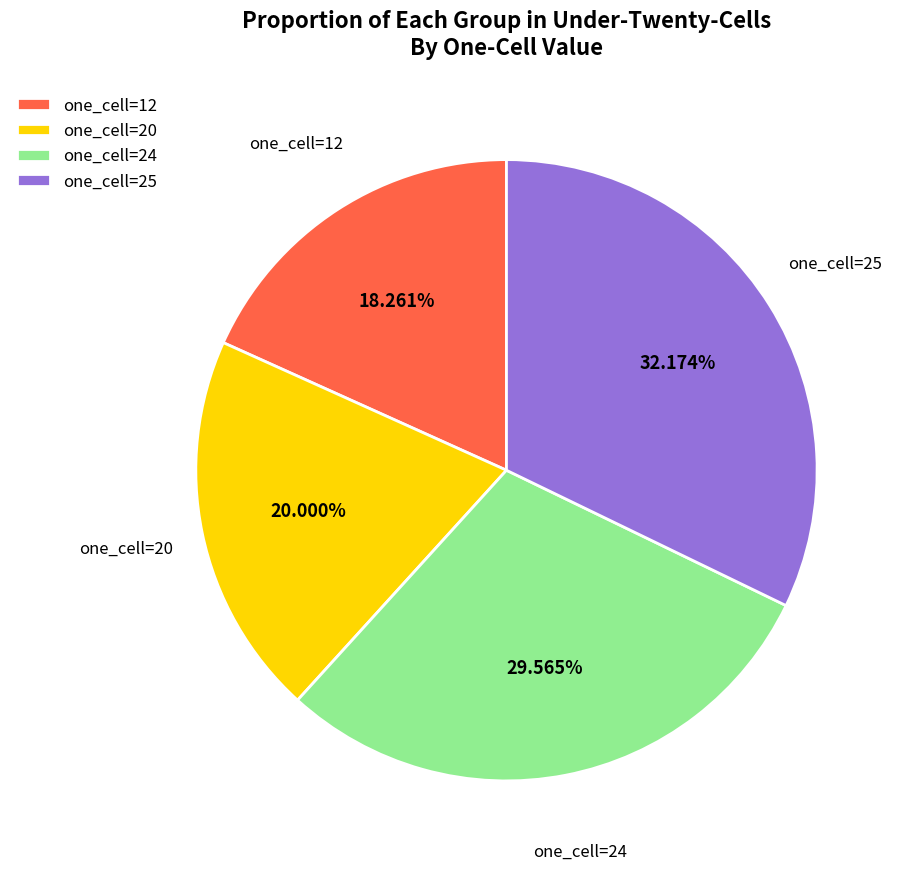

Between one_cell=25 and one_cell=20, which is larger?

one_cell=25